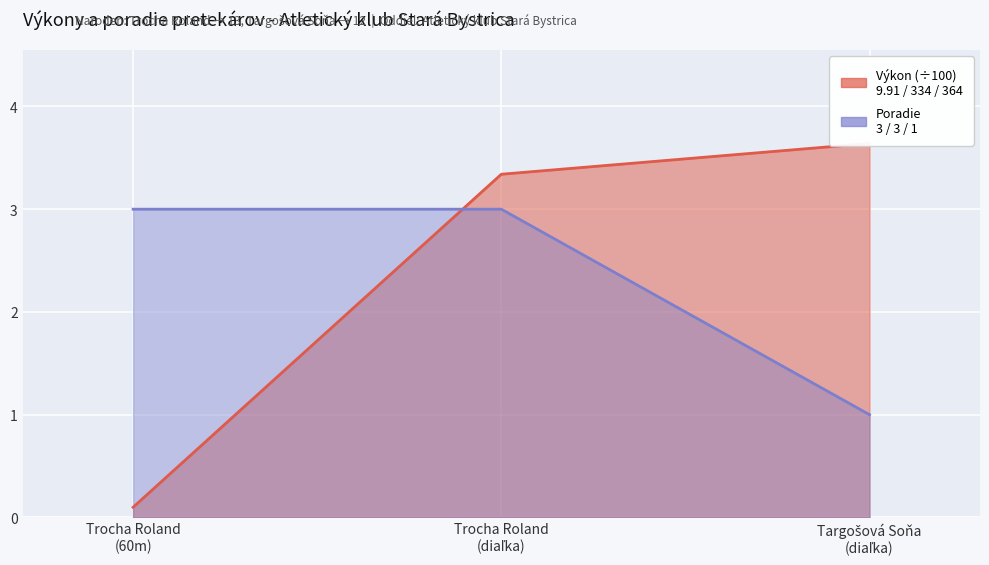

What is the difference between the maximum and minimum values in the Poradie series?

2.0